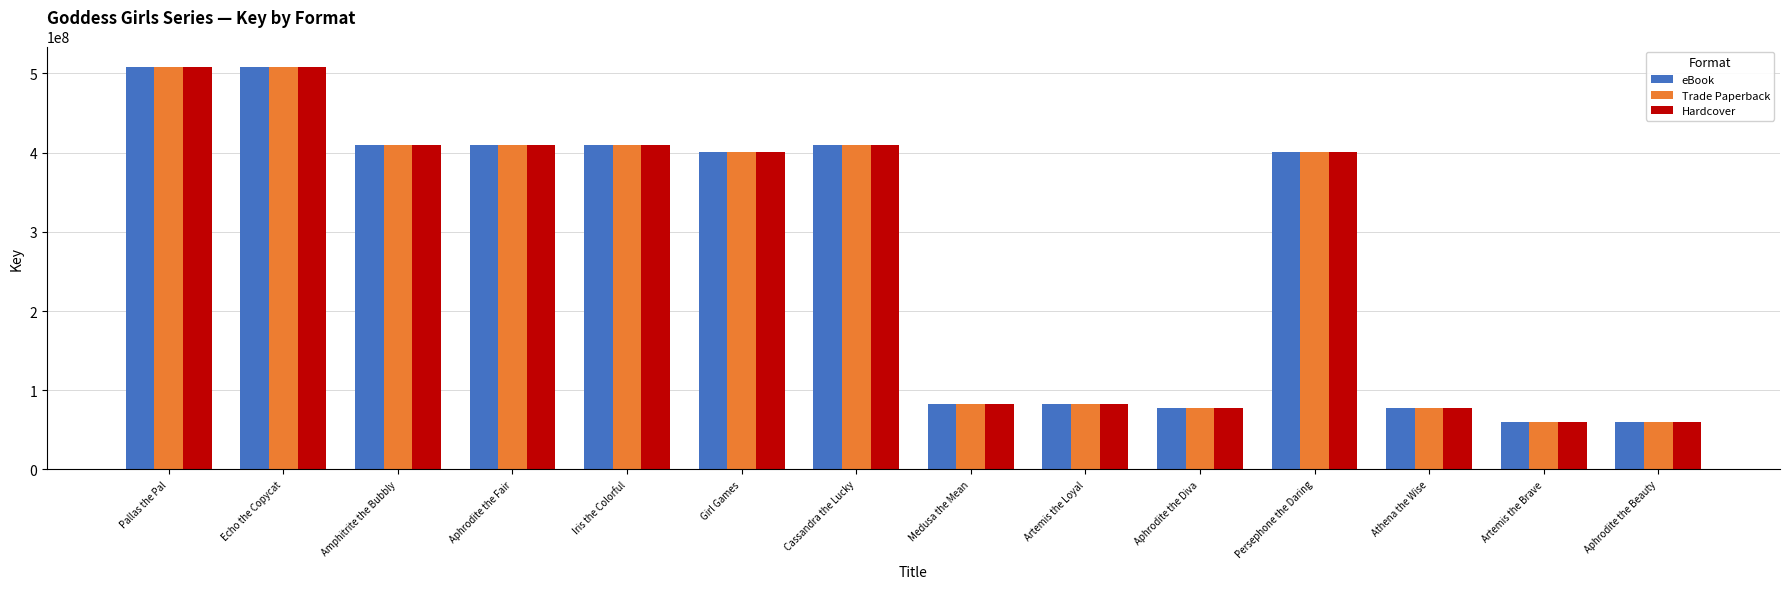

What is the smallest value displayed?

60316712